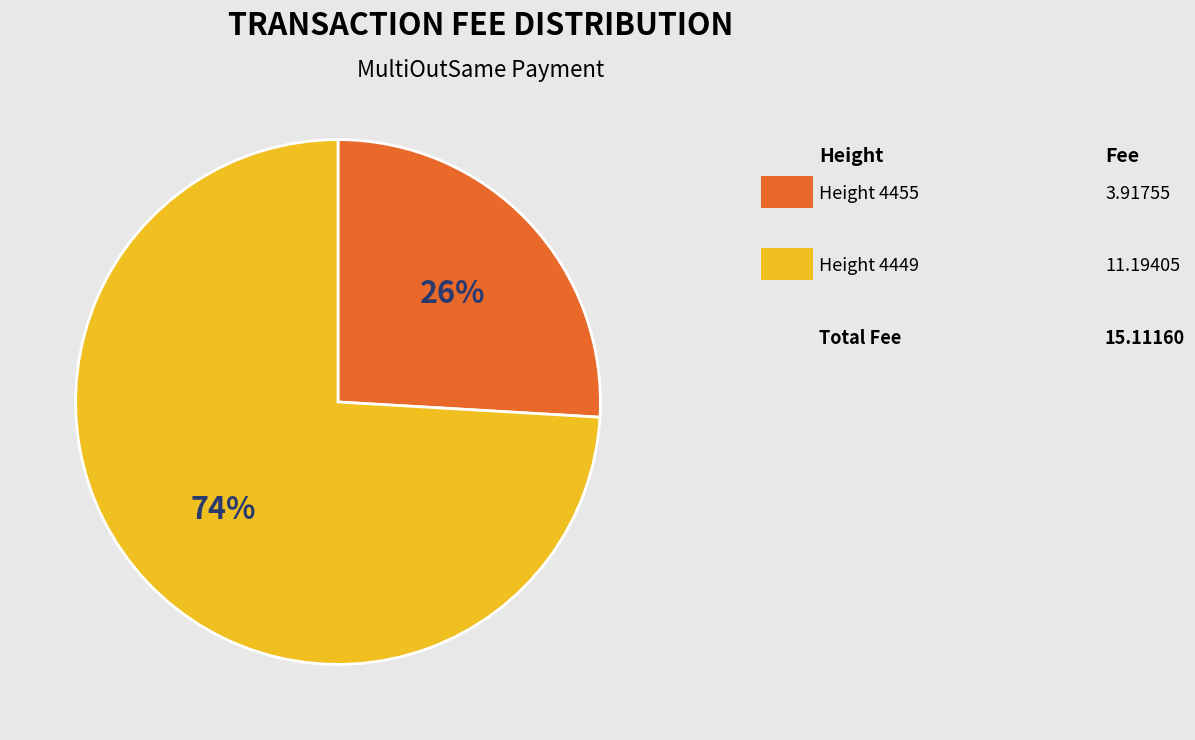

To the nearest percent, what is the difference between the largest and smallest slice percentages?

48%